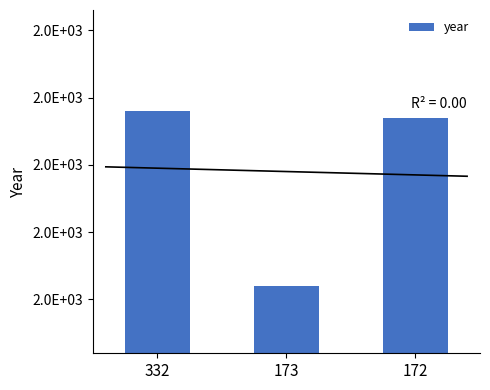

Does the chart contain stacked bars?

No